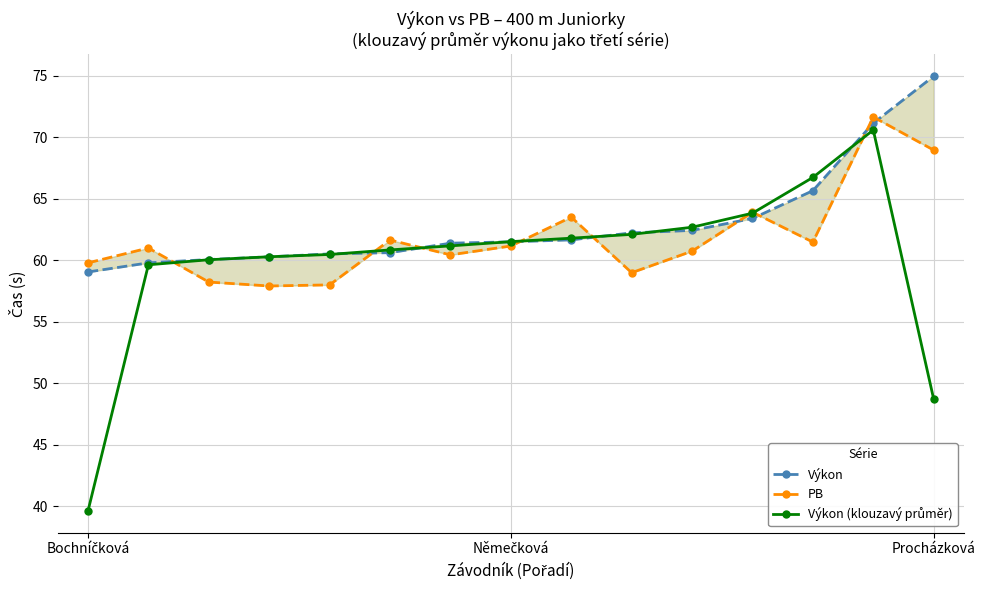

Which has a higher value, Bochníčková or 5?

5